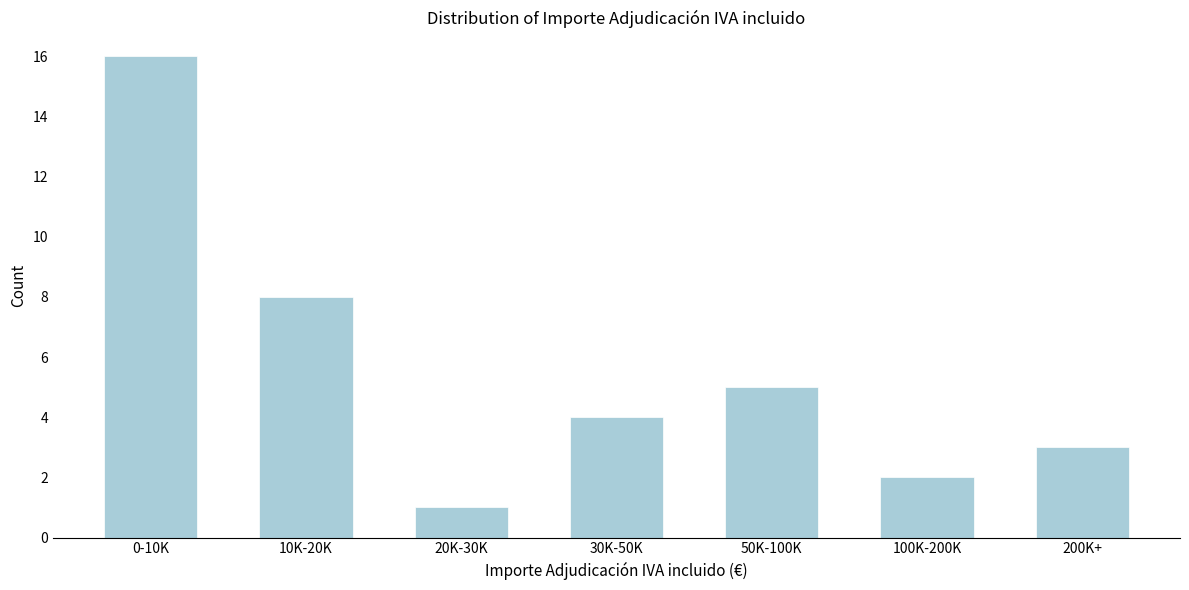

Reading left to right, what are all the values shown in this chart?

16	8	1	4	5	2	3